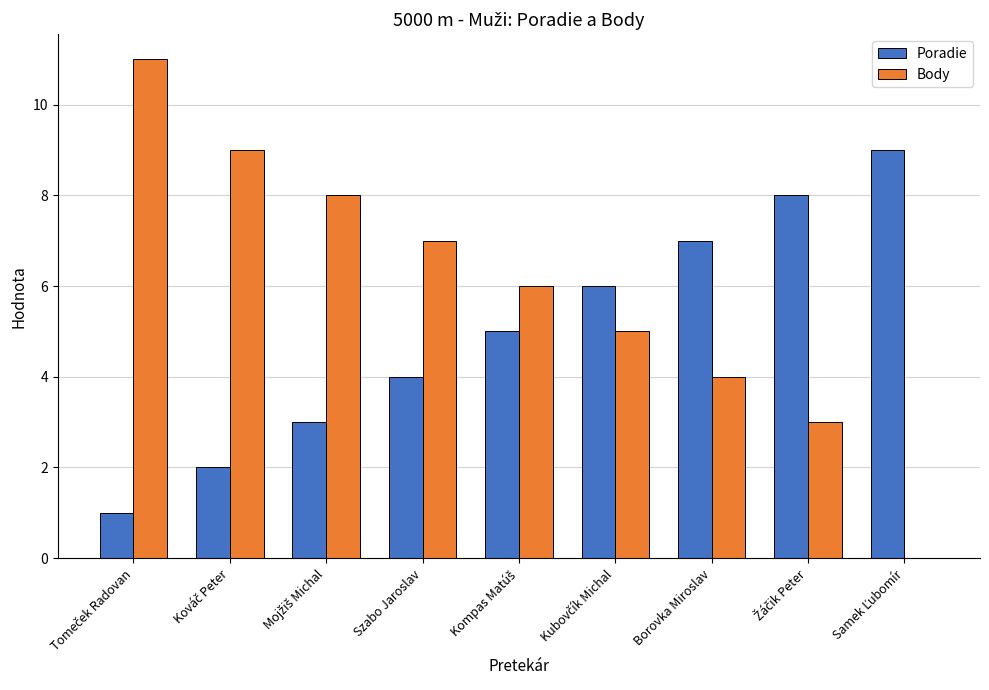

What is the sum of all Body values?

53